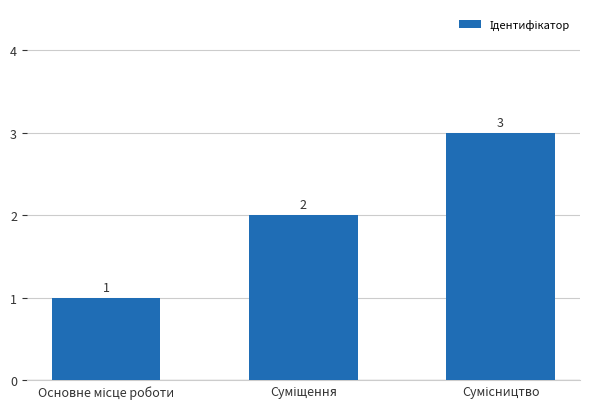

What is the value of the 1st bar from the left?

1